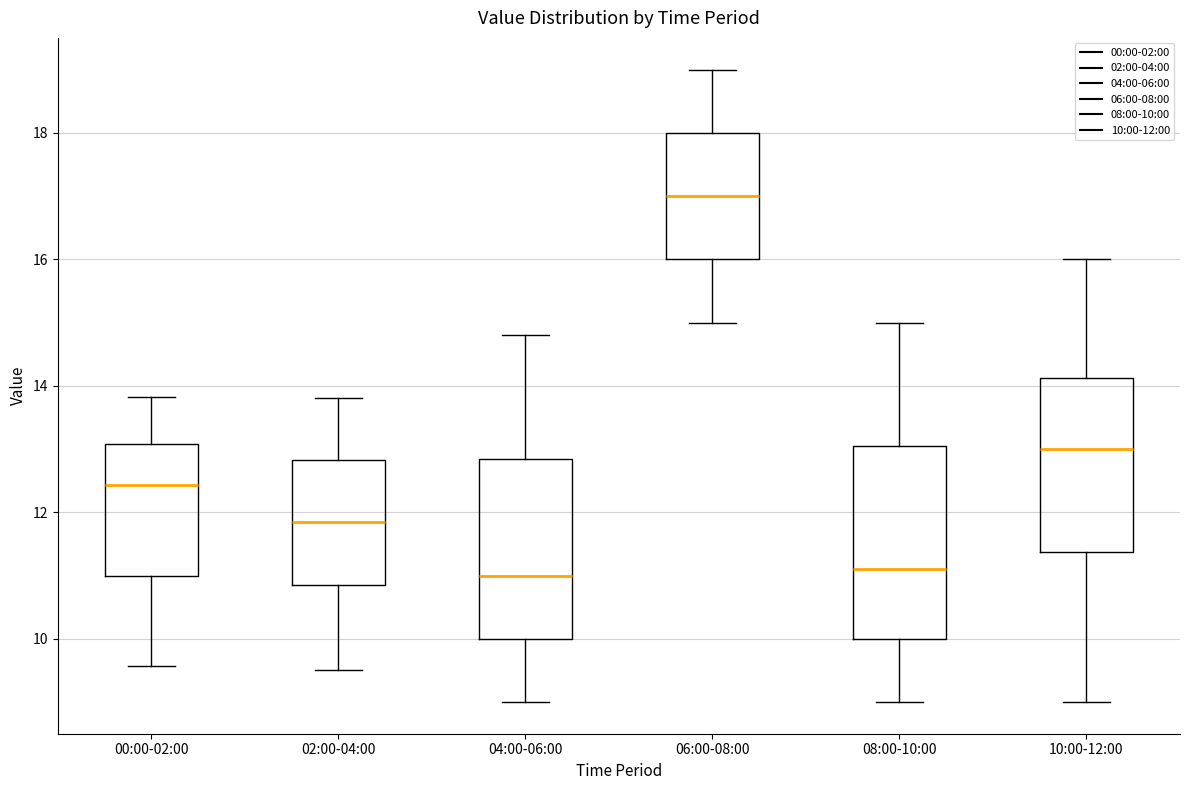

Reading left to right, read every box against the y-axis: the position of its median line, the range the box covers, and the ends of its whiskers. The values are not printed on the chart, so give them approximately, as read against the axis.

00:00-02:00: median 12.4, box 11.0 to 13.0, whiskers 9.6 to 13.8
02:00-04:00: median 11.8, box 10.8 to 12.8, whiskers 9.6 to 13.8
04:00-06:00: median 11.0, box 10.0 to 12.8, whiskers 9.0 to 14.8
06:00-08:00: median 17.0, box 16.0 to 18.0, whiskers 15.0 to 19.0
08:00-10:00: median 11.2, box 10.0 to 13.0, whiskers 9.0 to 15.0
10:00-12:00: median 13.0, box 11.4 to 14.2, whiskers 9.0 to 16.0